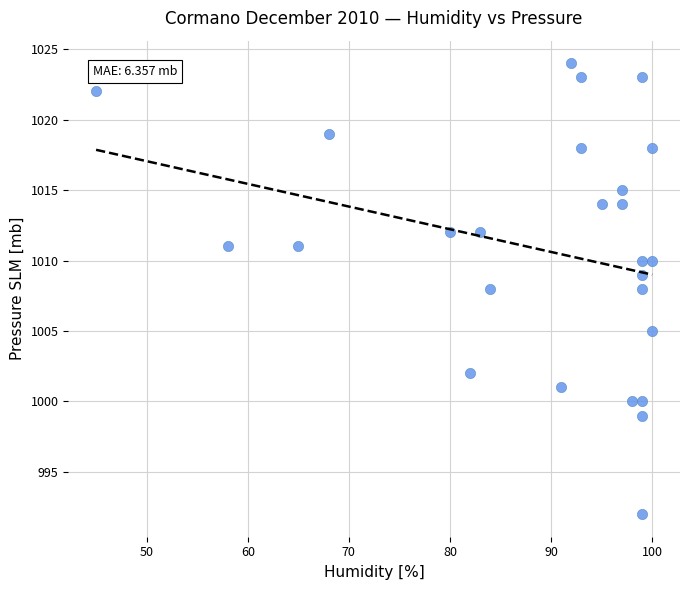

What is the range of Y values (max minus min)?

32